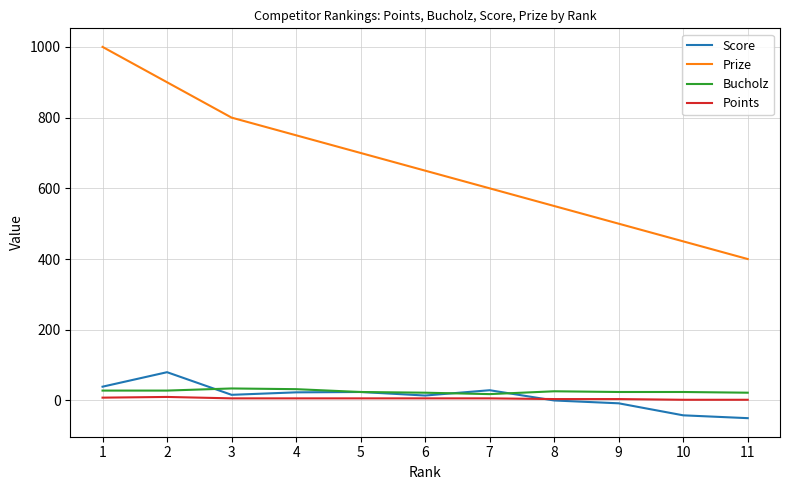

True or false: Points and Prize intersect in this chart.

False